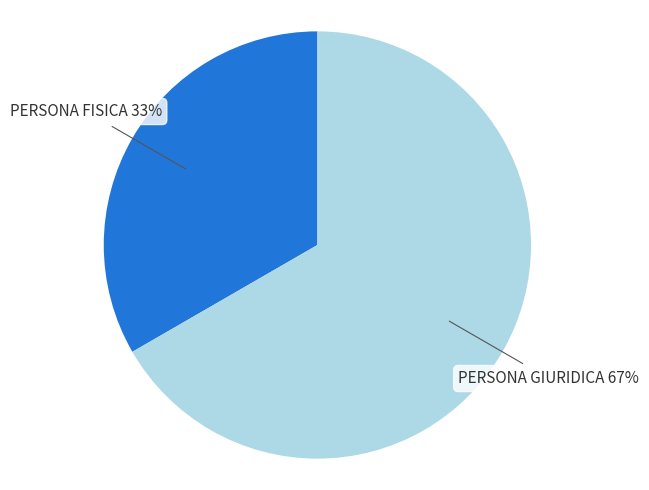

Combined, do PERSONA FISICA and PERSONA GIURIDICA account for over 50%?

Yes